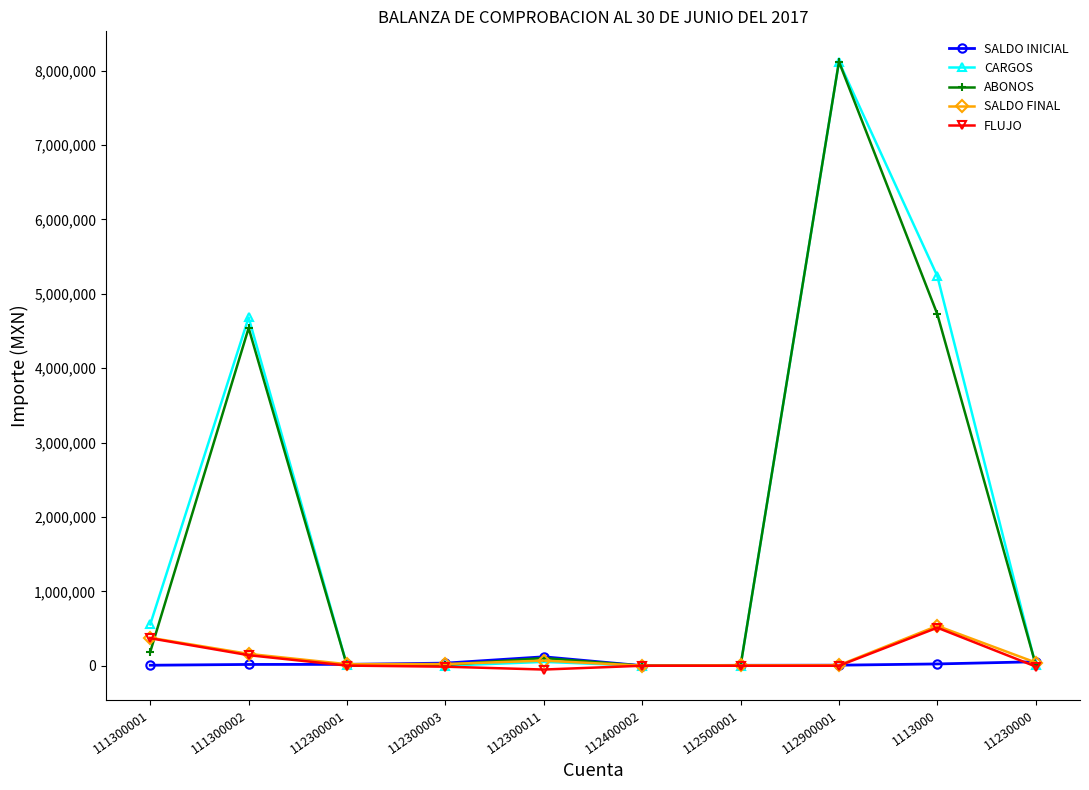

True or false: SALDO FINAL has more than 1 points higher than both neighbors.

True